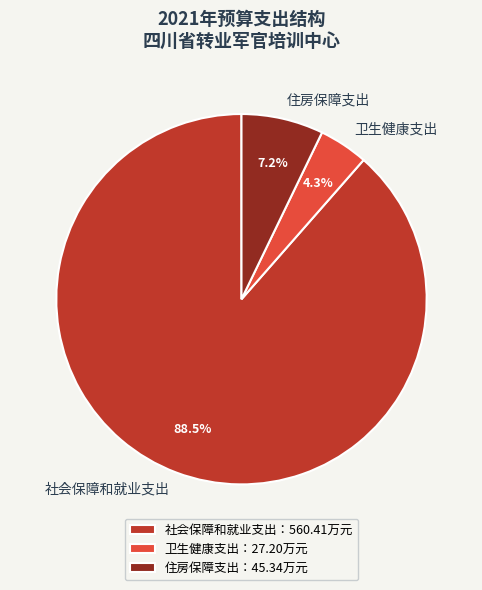

Which has a higher value, 卫生健康支出 or 社会保障和就业支出?

社会保障和就业支出